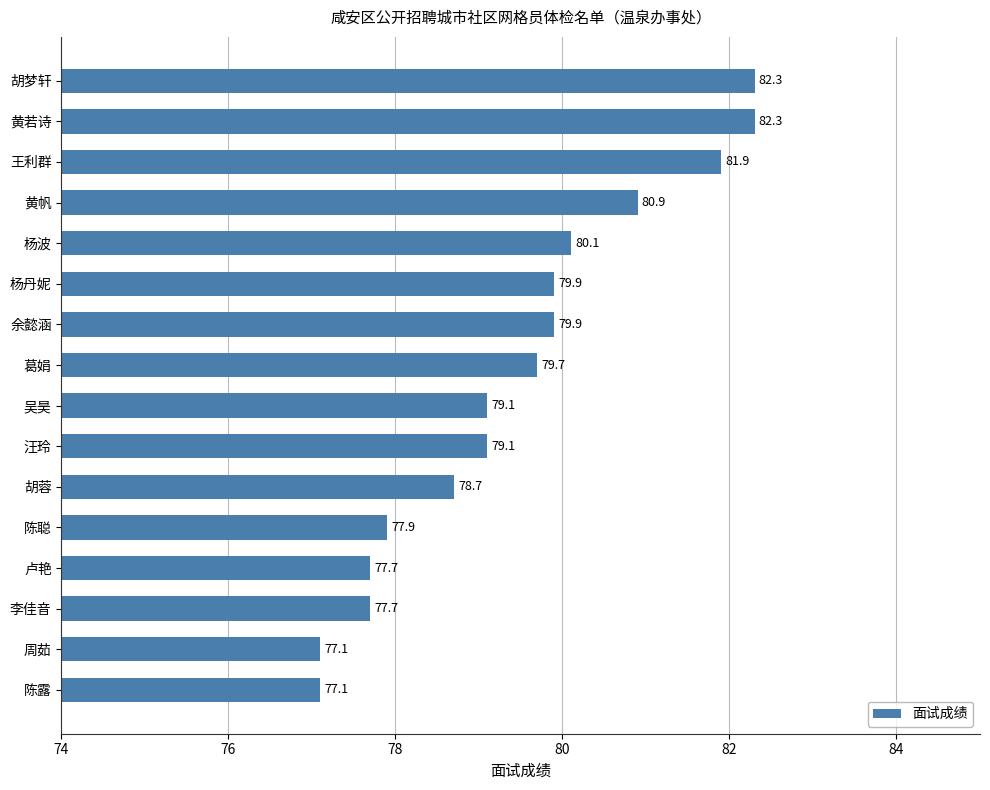

What is the average value?

79.5